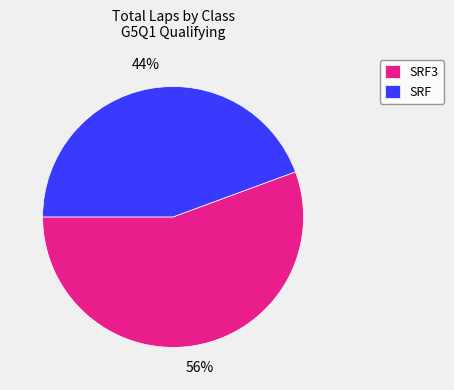

Is it true that SRF3 is 1% of the pie?

False